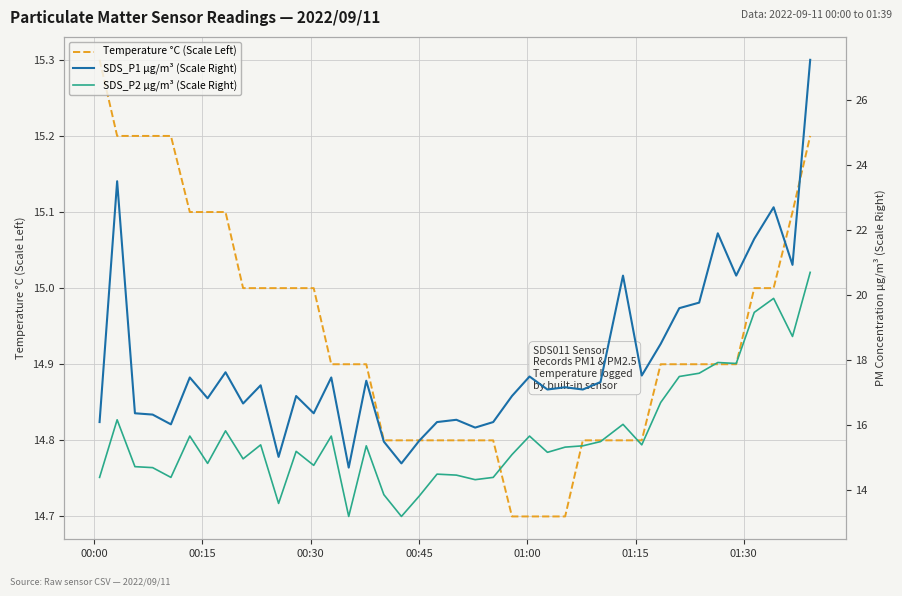

How many data points in SDS_P2 µg/m³ (Scale Right) are above 15?

24